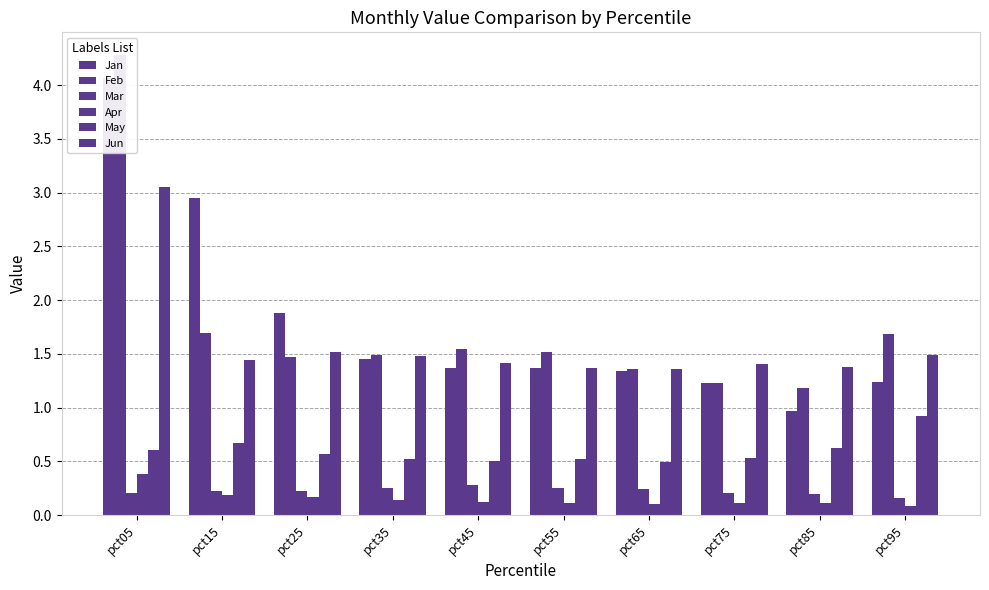

The Jun series shows 1.4 at pct55. True or false?

True